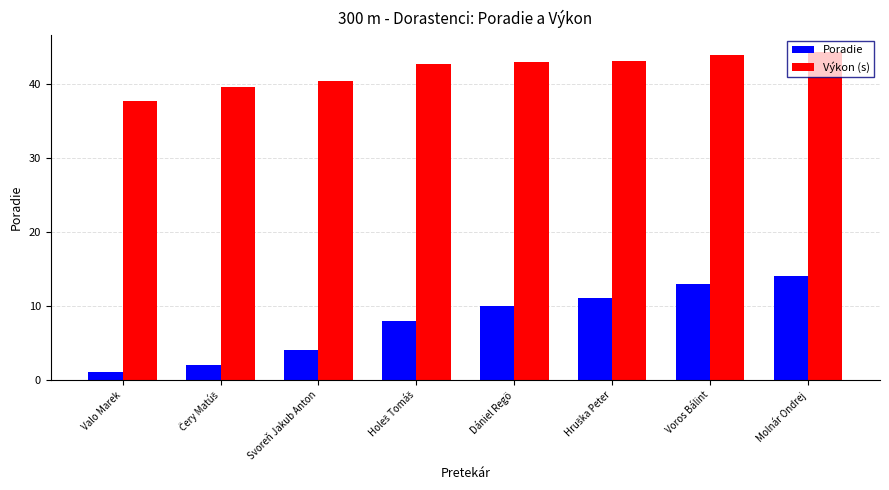

At how many categories does at least one series exceed 32?

8